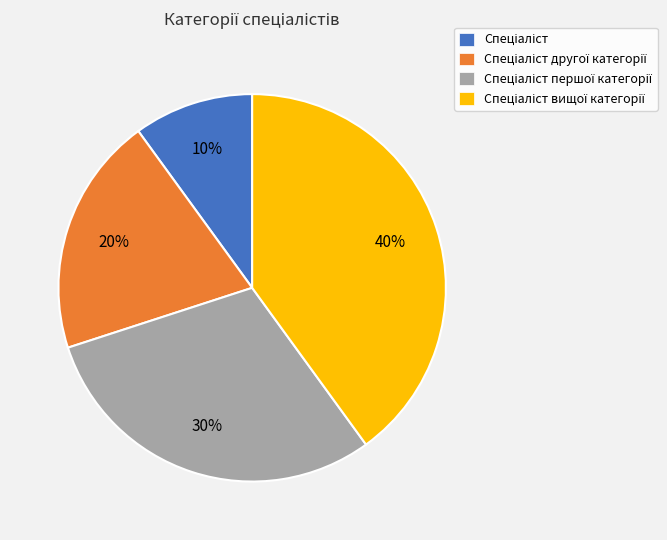

Is there any slice that represents more than half of the pie?

No